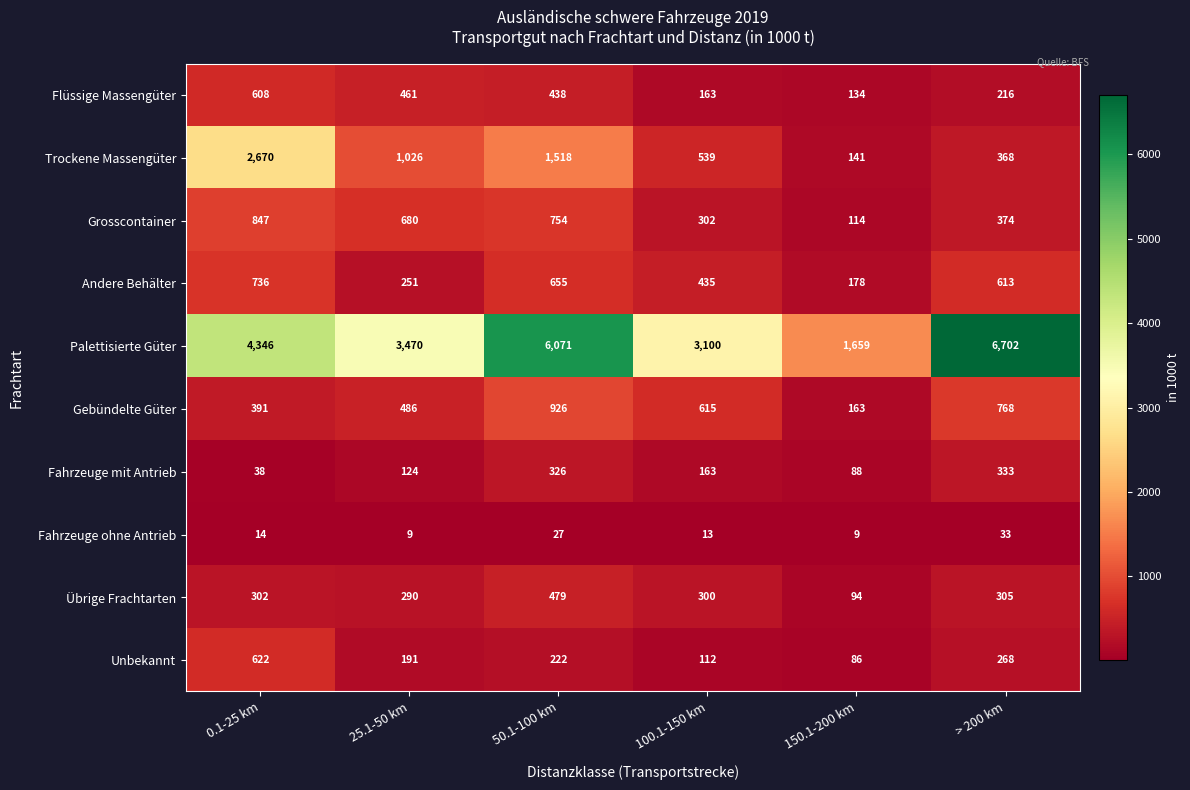

What is the sum of the Fahrzeuge mit Antrieb values at 25.1-50 km and 50.1-100 km?

450